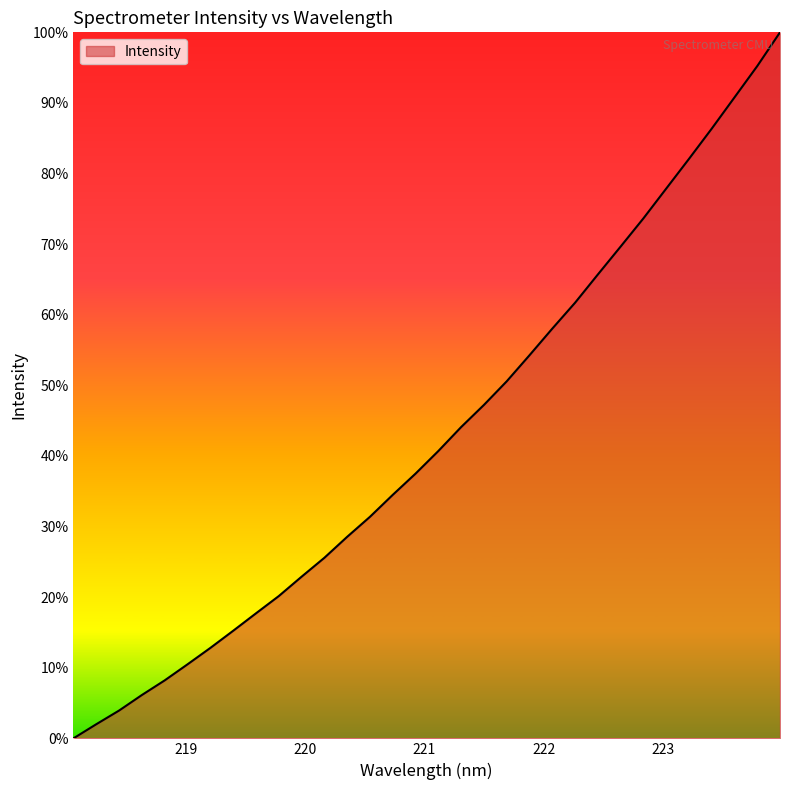

Which label corresponds to the largest value in the chart?

223.9802